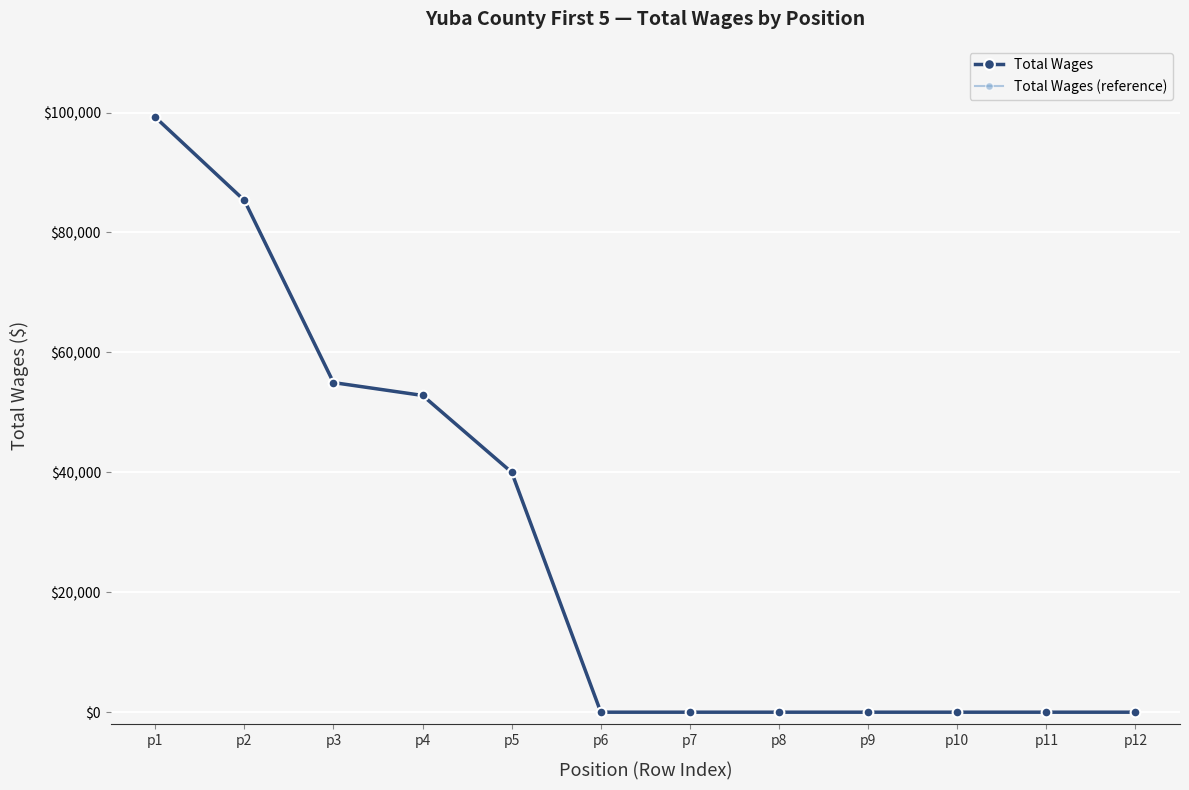

Does the chart display data point markers on the line(s)?

Yes